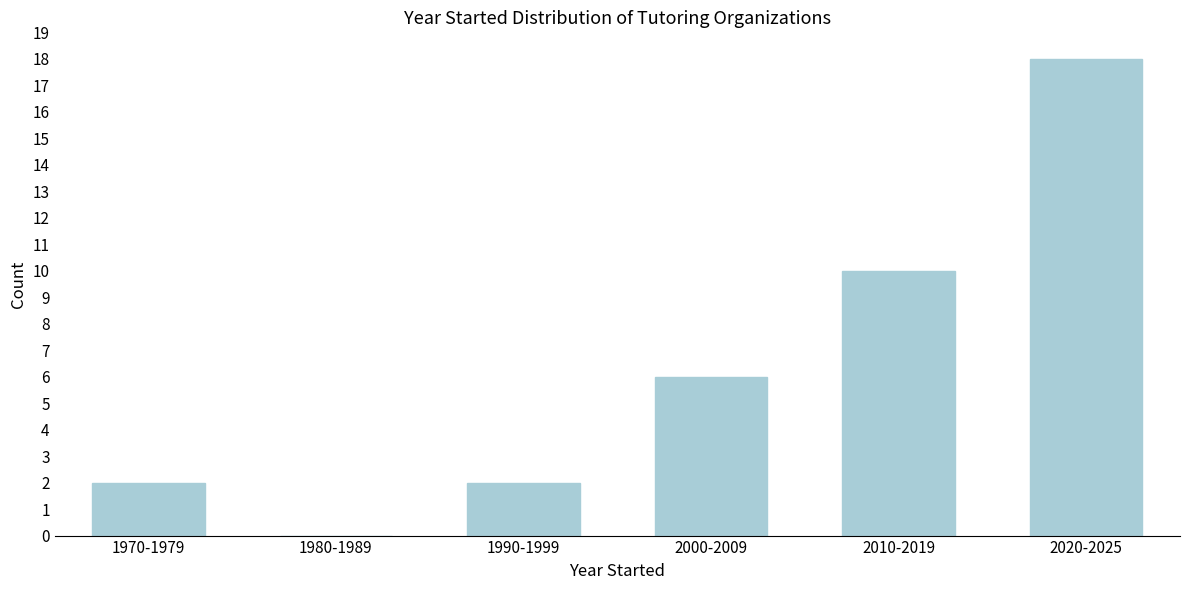

Reading left to right, list all the values displayed in this chart.

1970-1979=2	1980-1989=0	1990-1999=2	2000-2009=6	2010-2019=10	2020-2025=18